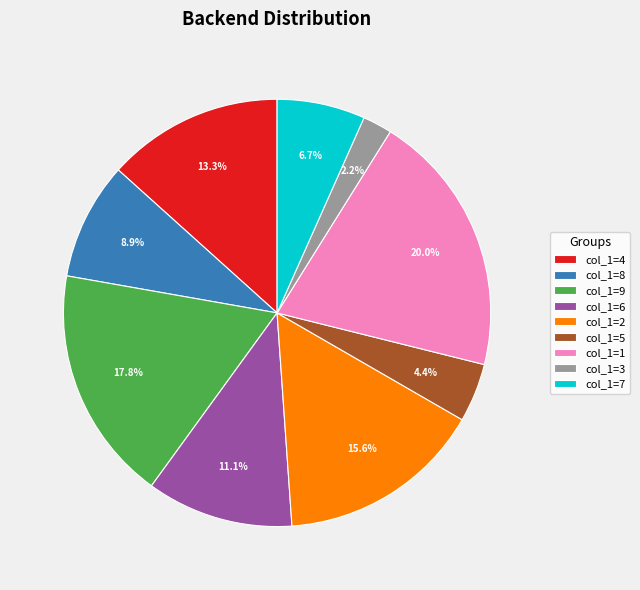

Between col_1=1 and col_1=6, which is larger?

col_1=1